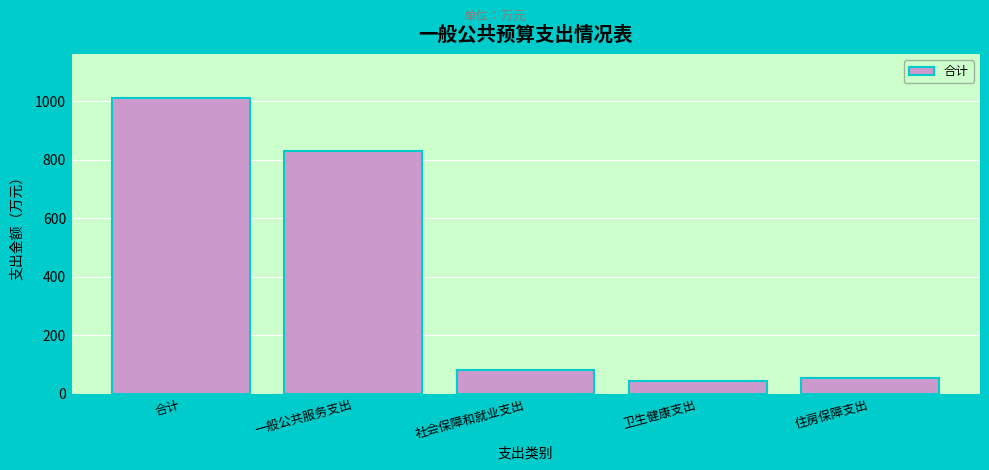

Reading left to right, list all the values displayed in this chart.

1010.1	830.5	80.7	43.0	55.9